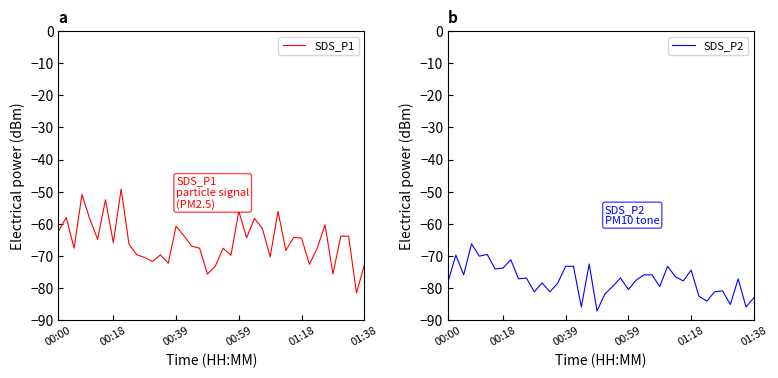

Does the chart display data point markers on the line(s)?

No